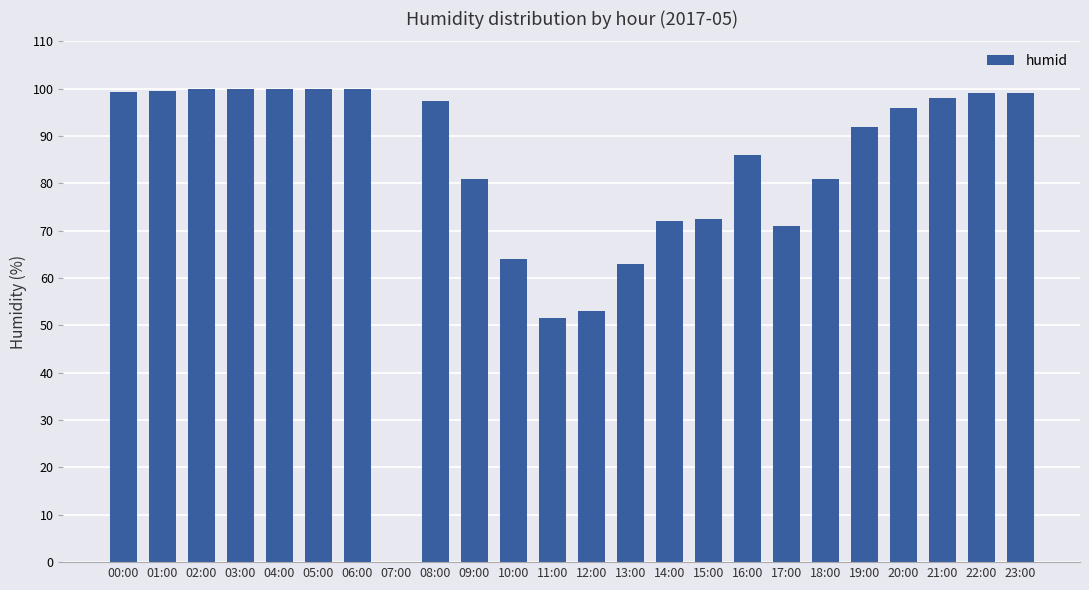

What is the average value?

82.3